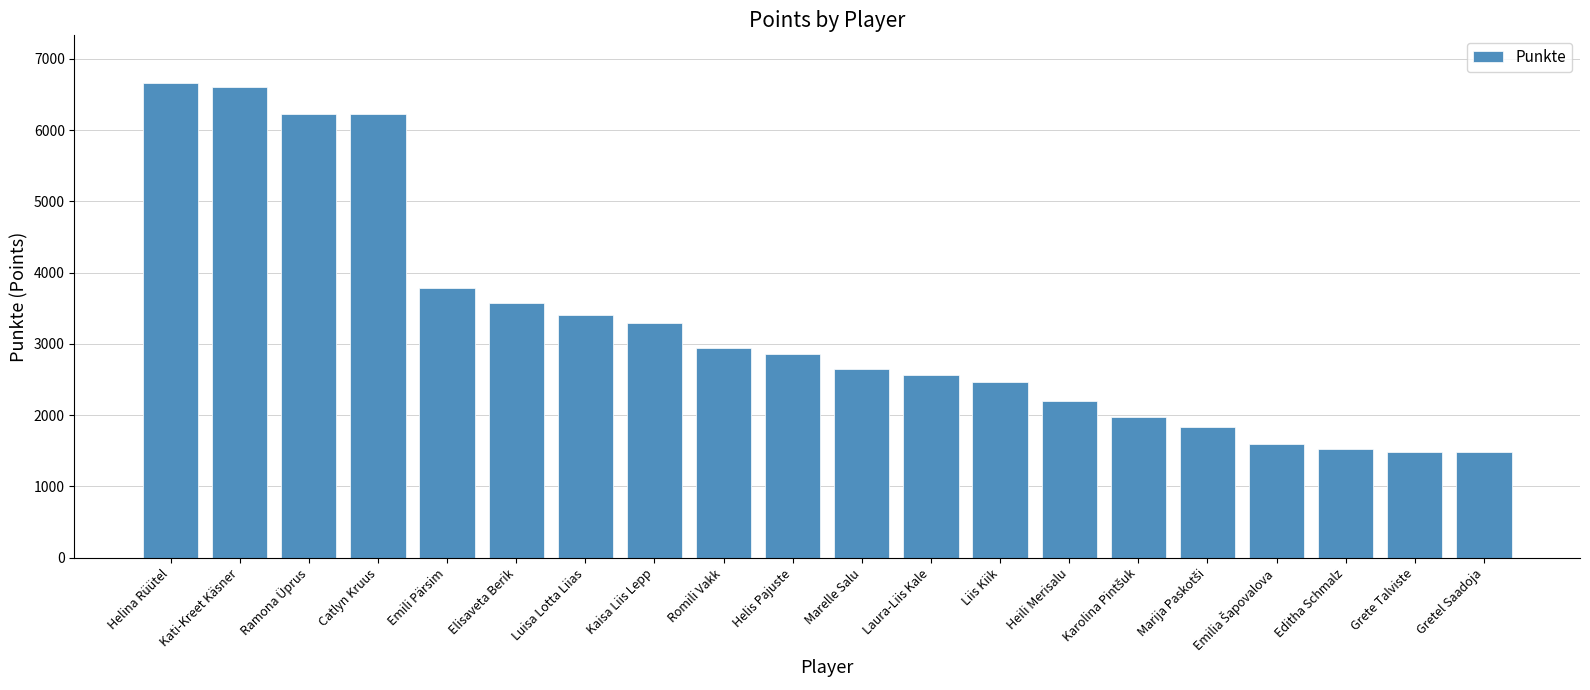

Where is the data nearest to the value 4071?

Emili Pärsim